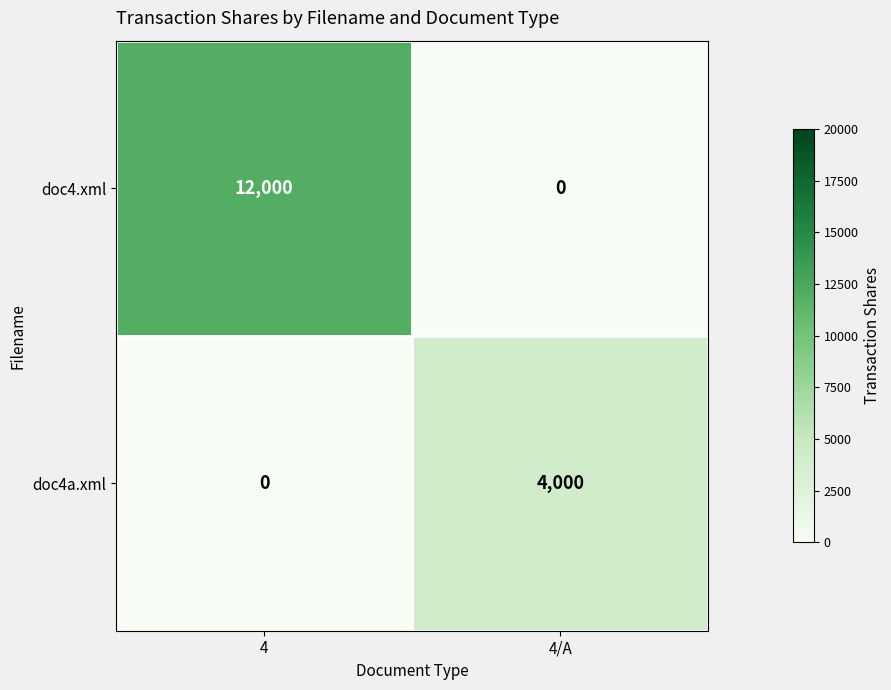

True or false: doc4a.xml has a value of 7191 at 4/A.

False